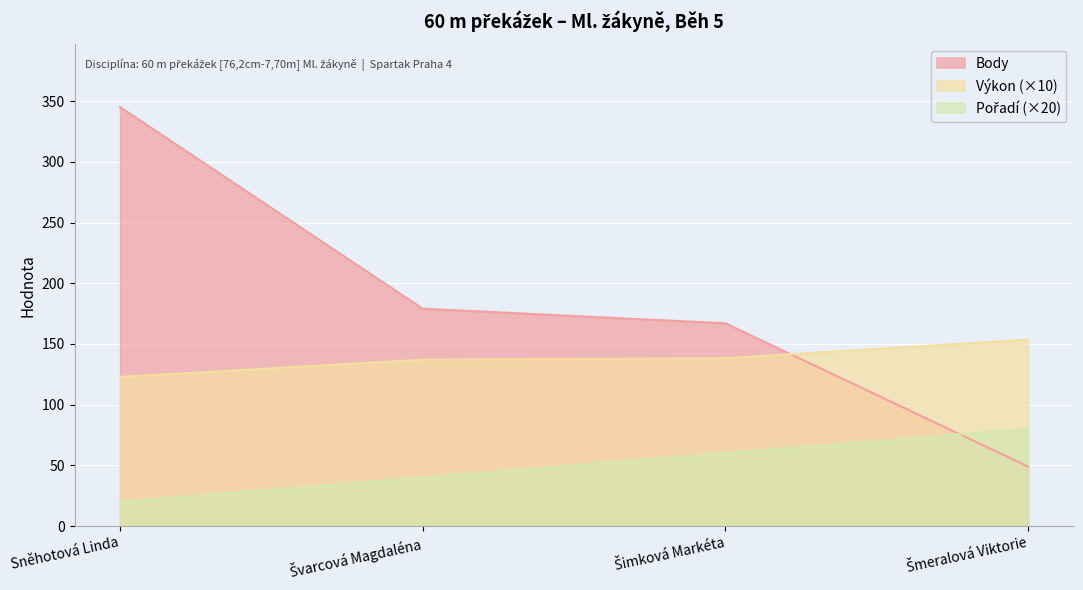

At which category is the sum across all series the highest?

Sněhotová Linda